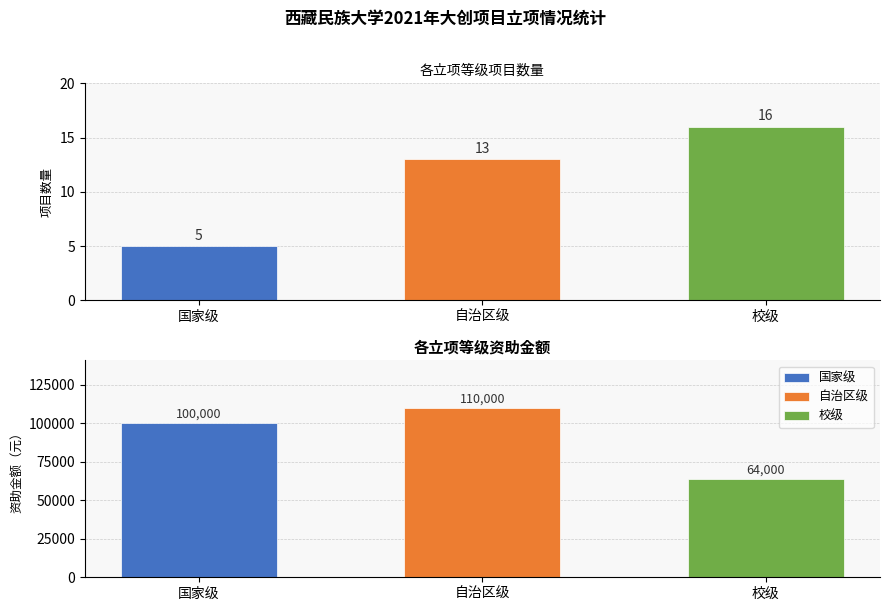

Rank the categories by value from highest to lowest.

校级, 自治区级, 国家级